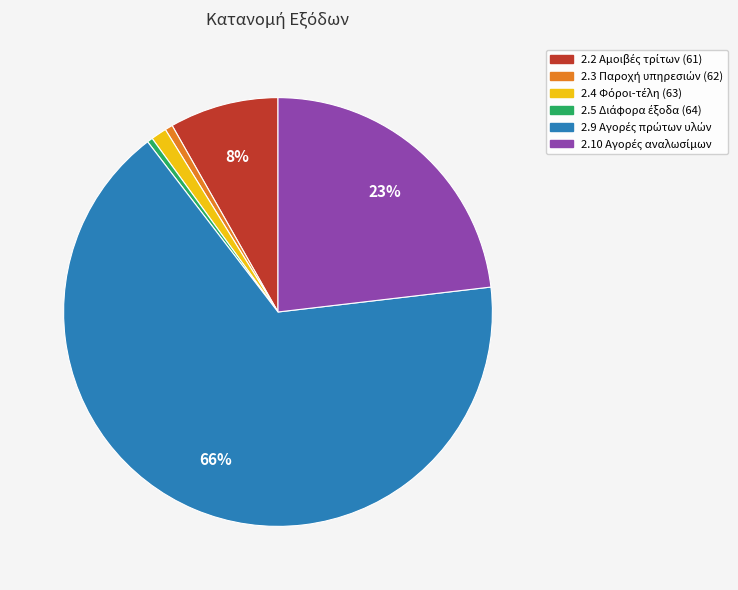

To the nearest percent, what is the average slice percentage?

17%